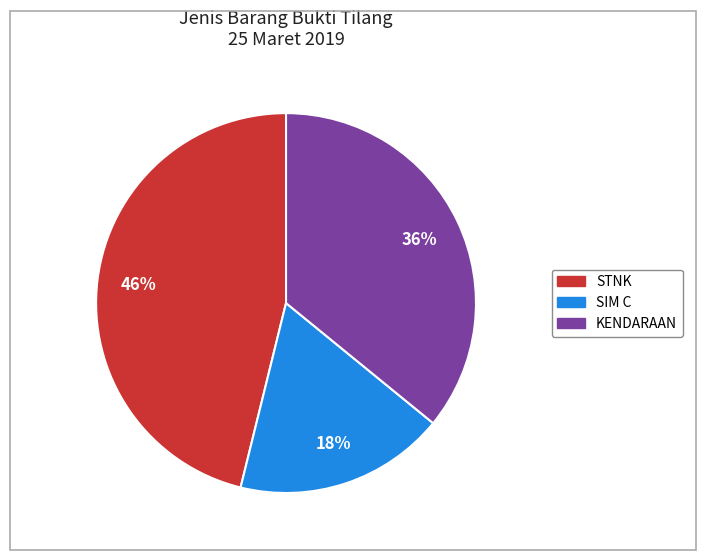

What percentage is the STNK slice, to the nearest percent?

46%